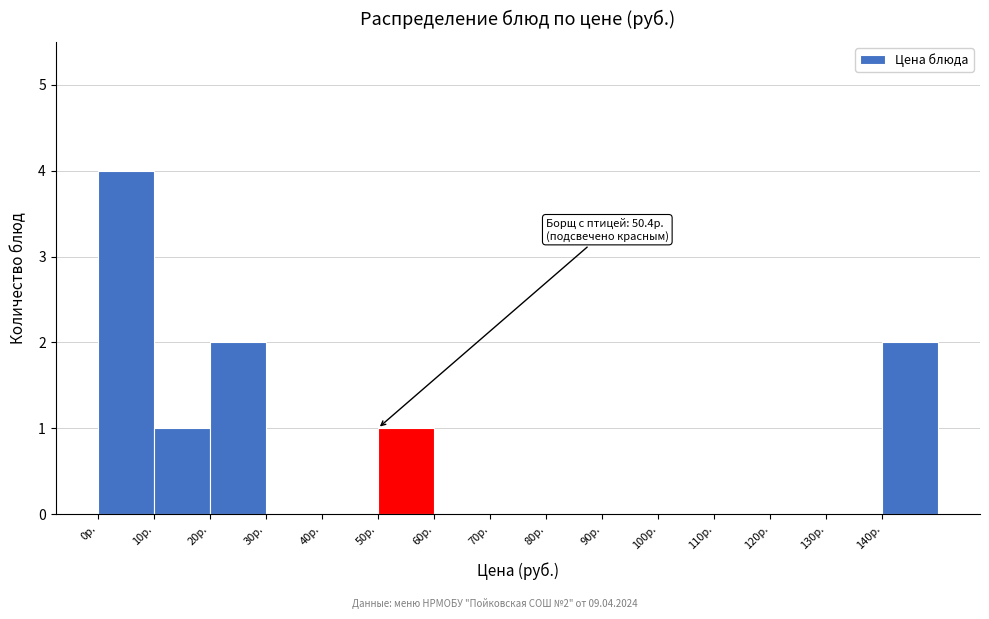

Which range on the x-axis has the tallest bar?

0 to 10